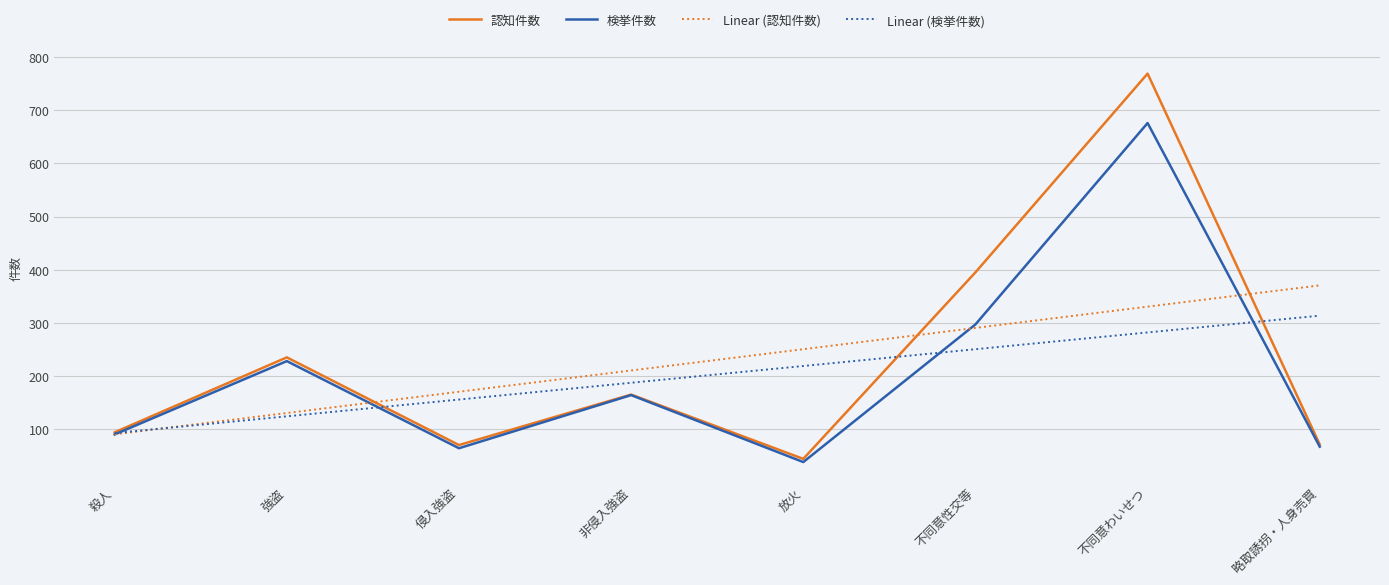

What is the maximum value for 検挙件数?

676.0